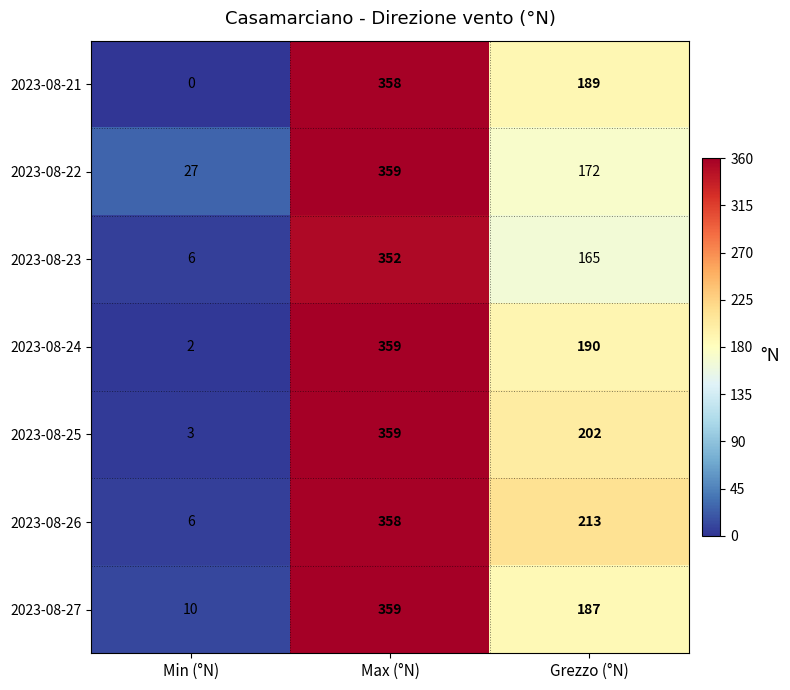

How many data points in 2023-08-22 are less than 172?

1